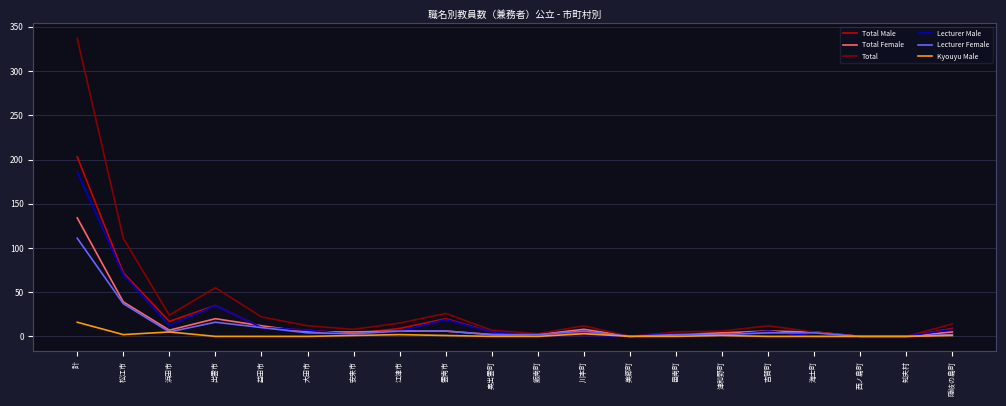

Where is Total Male nearest to the value 101?

松江市